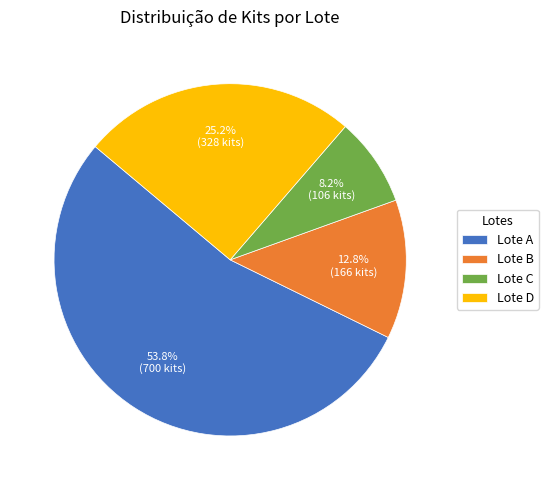

Which category has the smallest portion of the pie?

Lote C